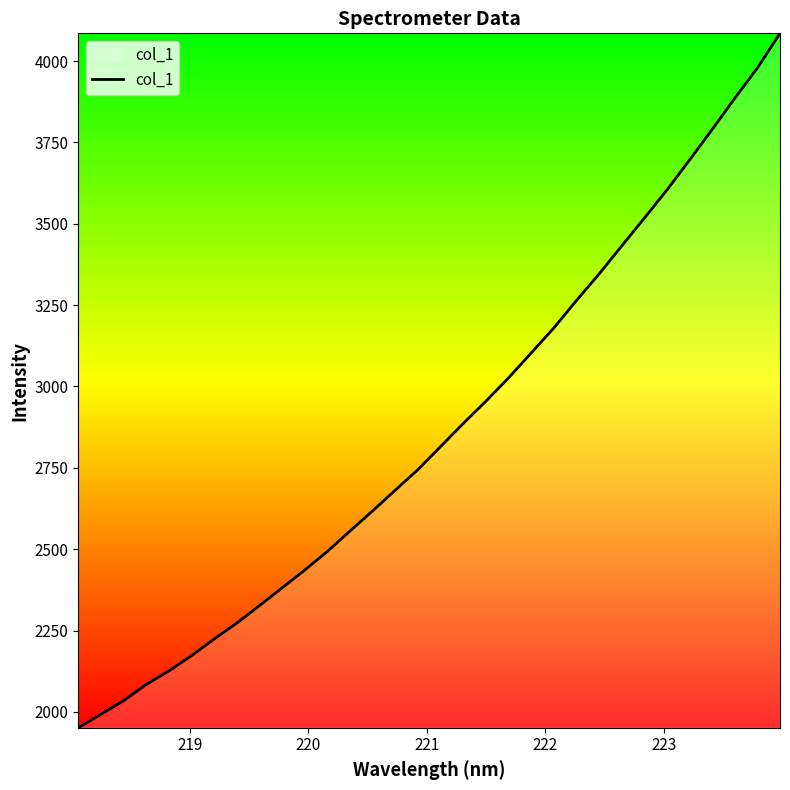

Reading left to right, list all the values displayed in this chart.

1951.3	1992.6	2034.3	2084.3	2126.1	2173.0	2223.9	2273.1	2326.7	2381.3	2436.0	2493.4	2556.0	2618.2	2681.7	2744.8	2815.8	2886.5	2954.9	3026.4	3103.1	3179.8	3264.3	3345.7	3431.7	3517.1	3603.8	3696.0	3789.7	3885.7	3978.6	4085.2